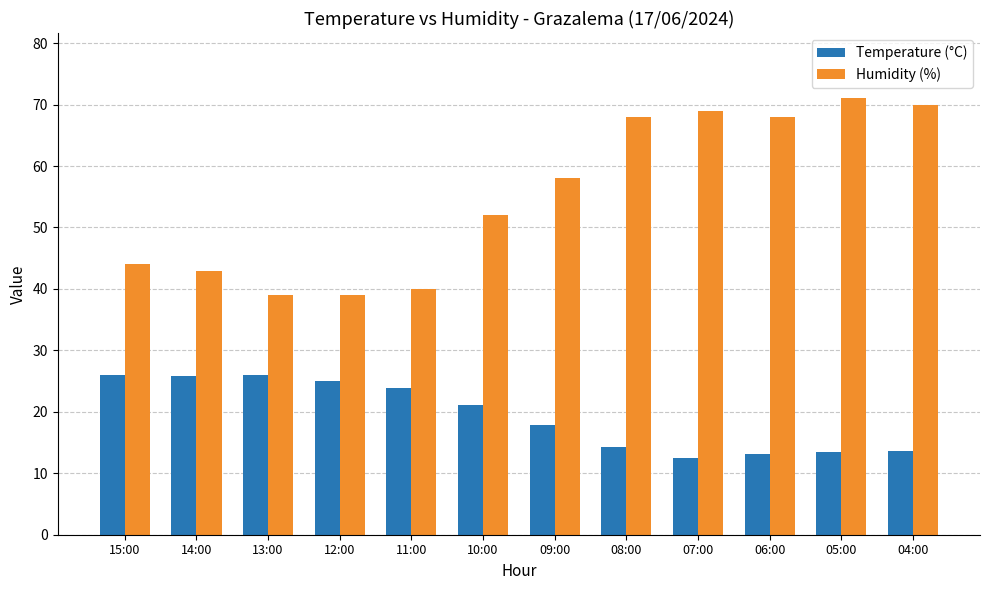

What are all the series names shown in the legend?

Temperature (°C), Humidity (%)